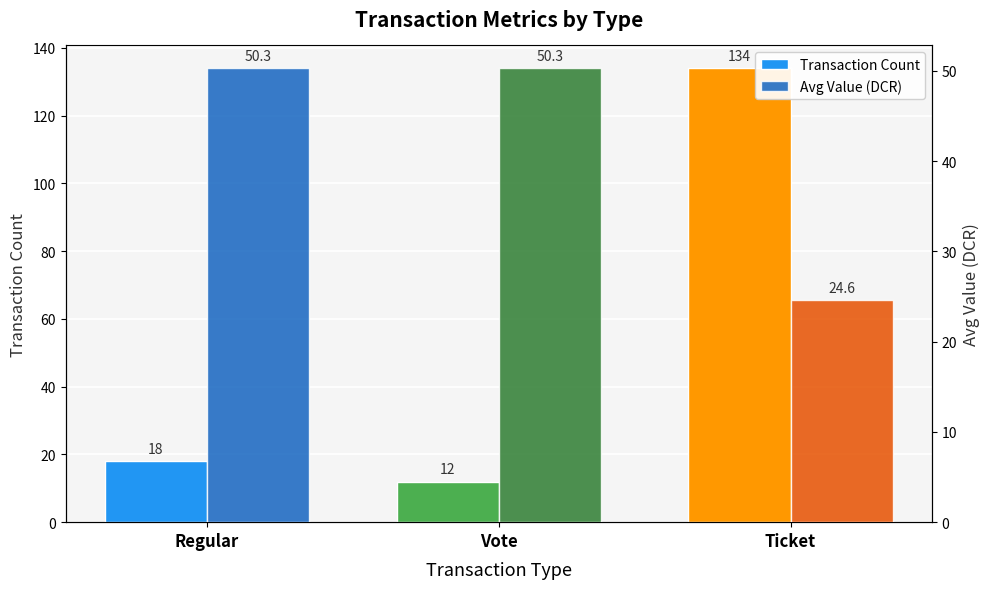

The value of Transaction Count at Ticket is 69.4. True or false?

False